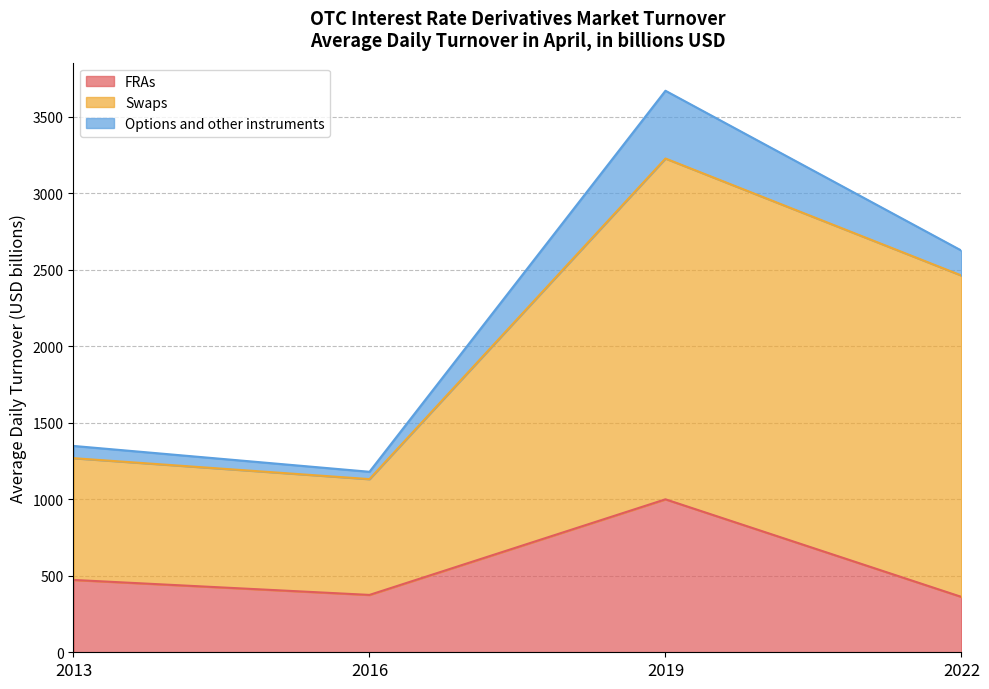

Which series has the largest total across all categories?

Swaps